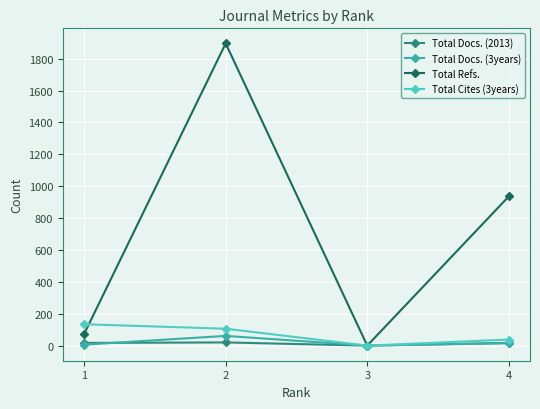

True or false: Total Refs. has more than 1 points higher than both neighbors.

False